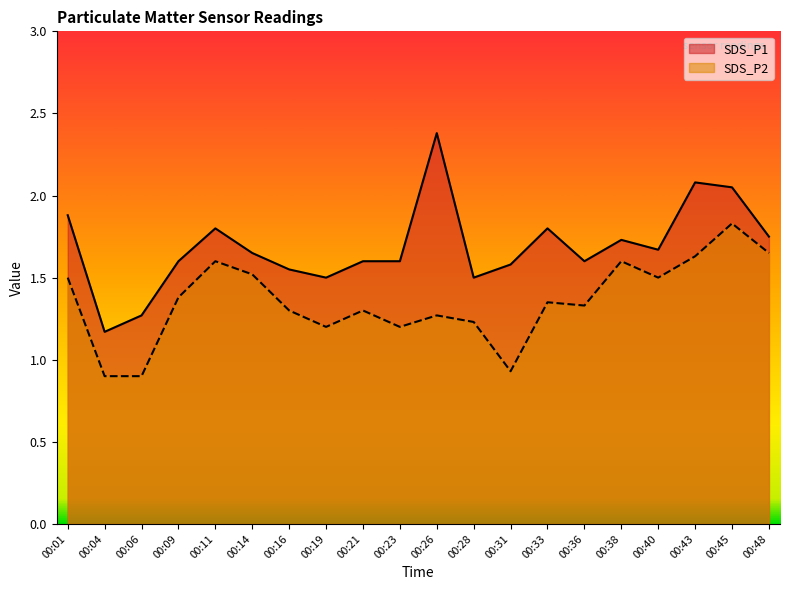

Rank the series by their average value, from highest to lowest.

SDS_P1, SDS_P2